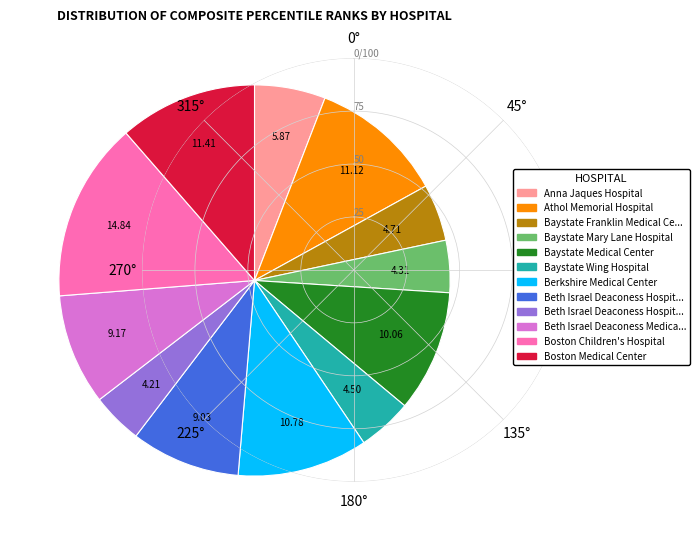

Is there any slice that represents more than half of the pie?

No